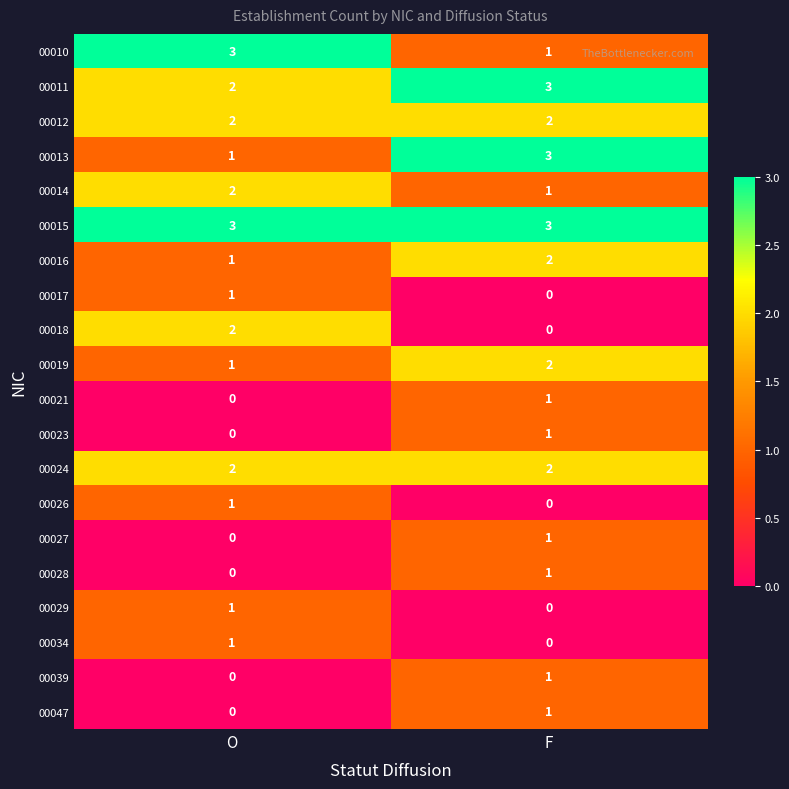

What is the sum of all 00024 values?

4